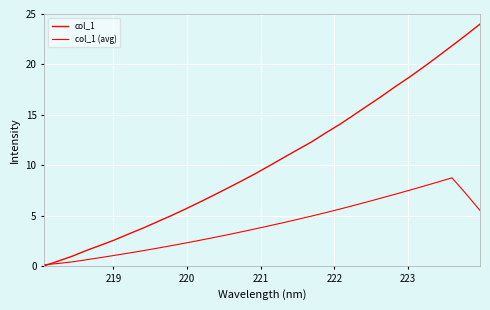

Reading right to left, extract all data points from this chart.

col_1: 24.0	22.9	21.8	20.8	19.8	18.8	17.8	16.8	15.9	15.0	14.0	13.2	12.3	11.5	10.7	9.9	9.1	8.4	7.7	7.0	6.3	5.6	5.0	4.4	3.7	3.2	2.6	2.0	1.5	1.0	0.5	0.0
col_1 (avg): 5.5	7.2	8.7	8.3	7.9	7.5	7.1	6.7	6.4	6.0	5.6	5.3	4.9	4.6	4.3	4.0	3.7	3.4	3.1	2.8	2.5	2.3	2.0	1.7	1.5	1.3	1.0	0.8	0.6	0.4	0.2	0.1